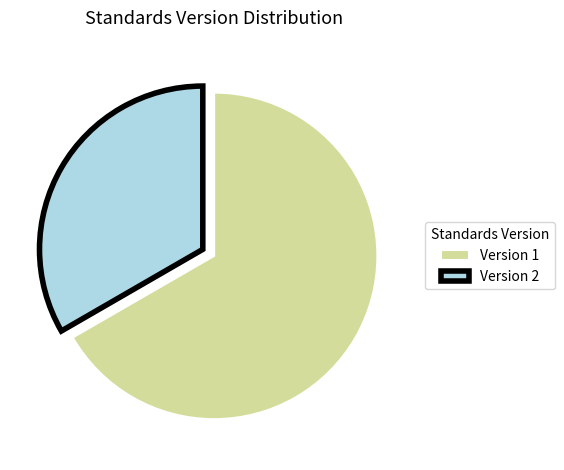

Rank the categories by value from highest to lowest.

Version 1, Version 2